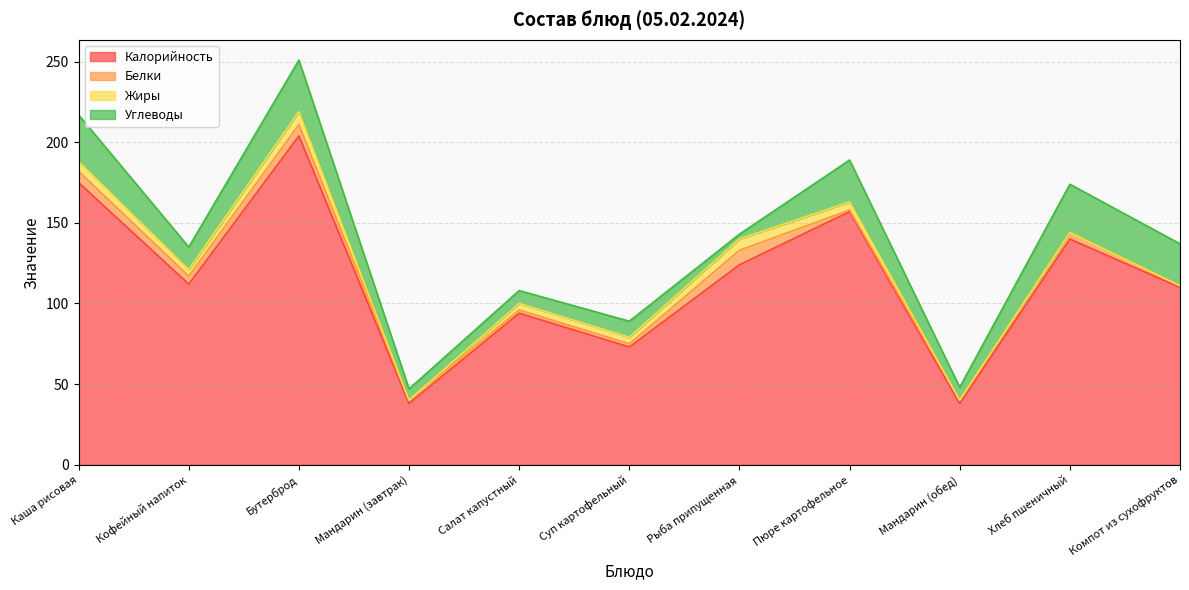

What is the total value across all series at Мандарин (обед)?

48